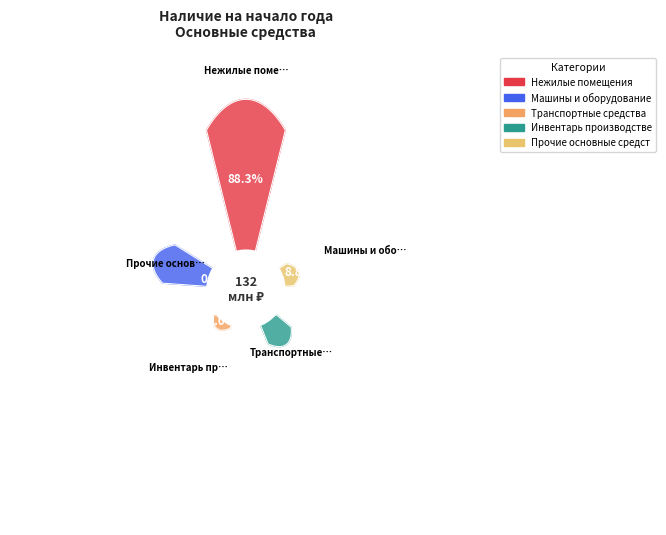

True or false: Нежилые помещения accounts for 88% of the total.

True